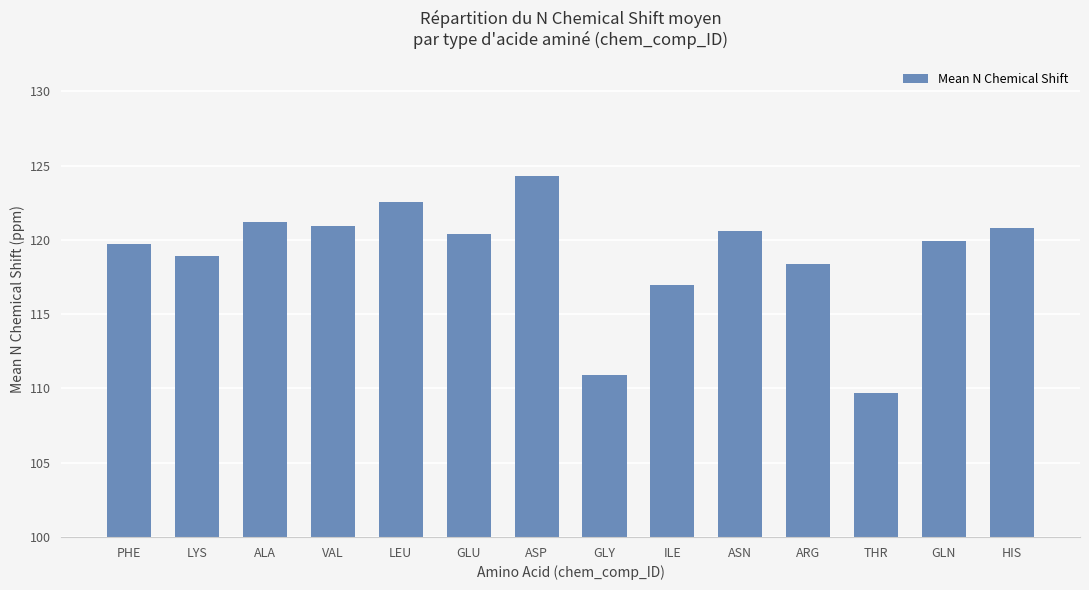

What is the minimum value shown in the chart?

109.7